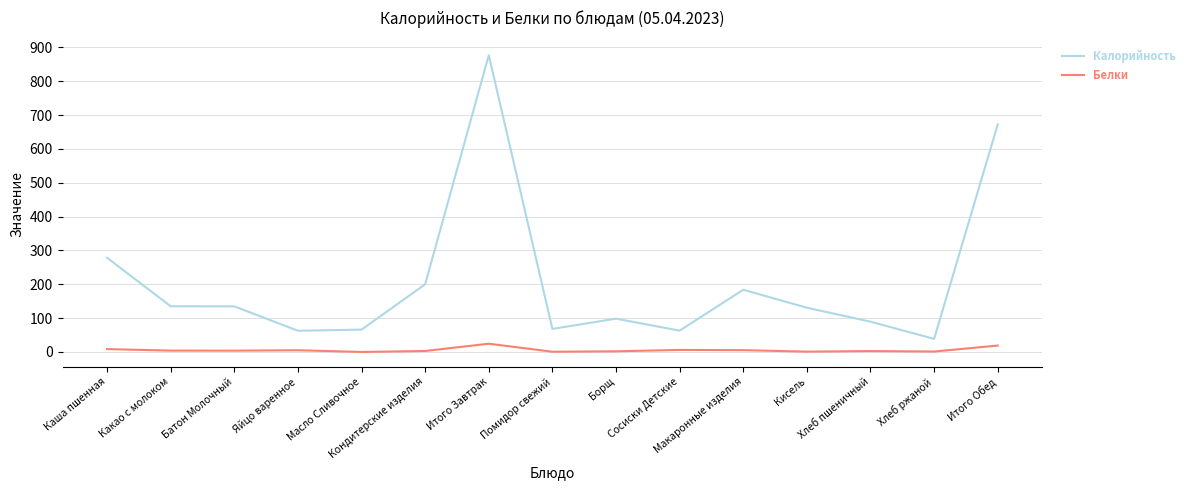

What position from the left is Батон Молочный?

3